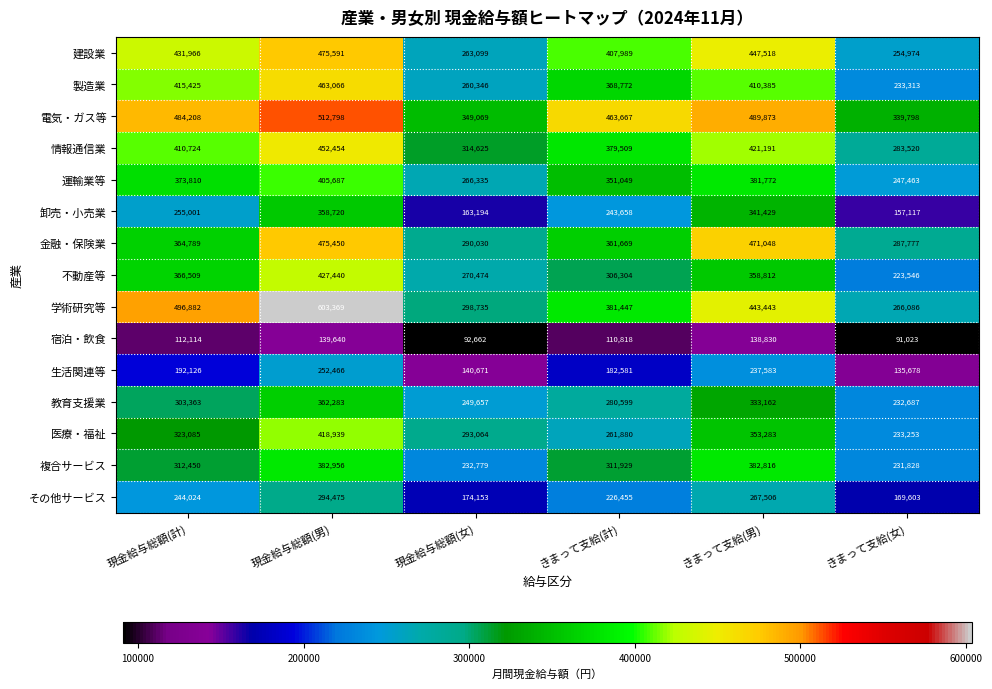

Which series has the largest range (max minus min)?

学術研究等